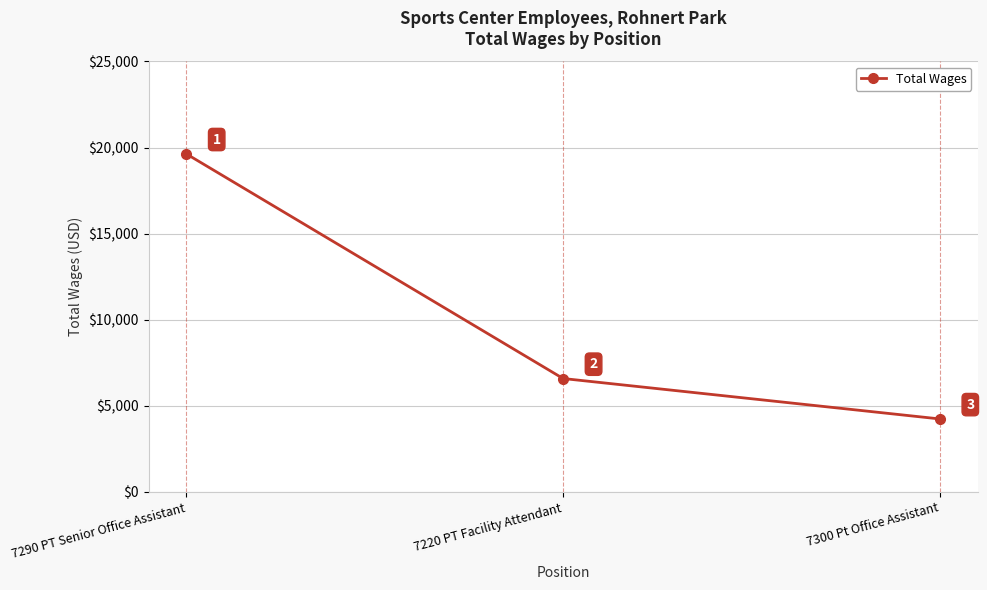

What is the average value?

10150